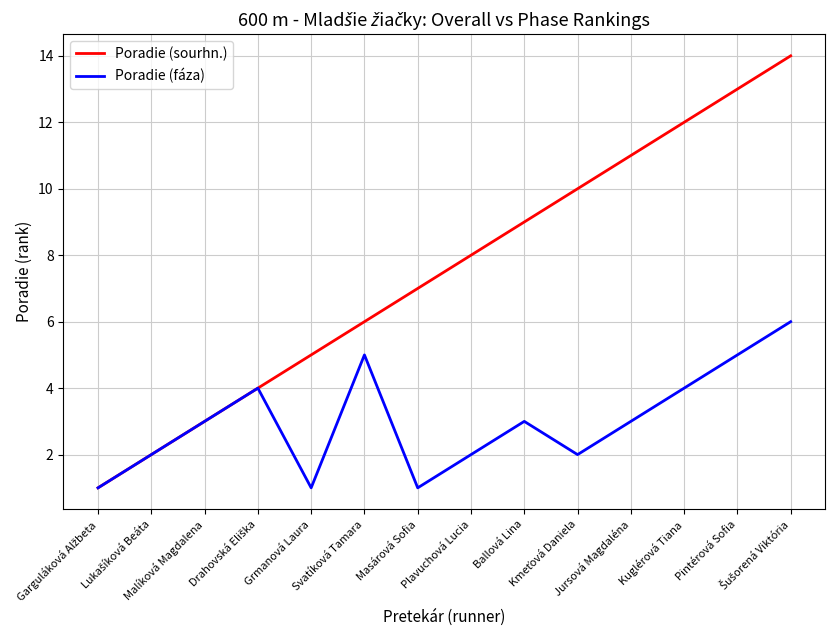

What is the maximum value shown in the chart?

14